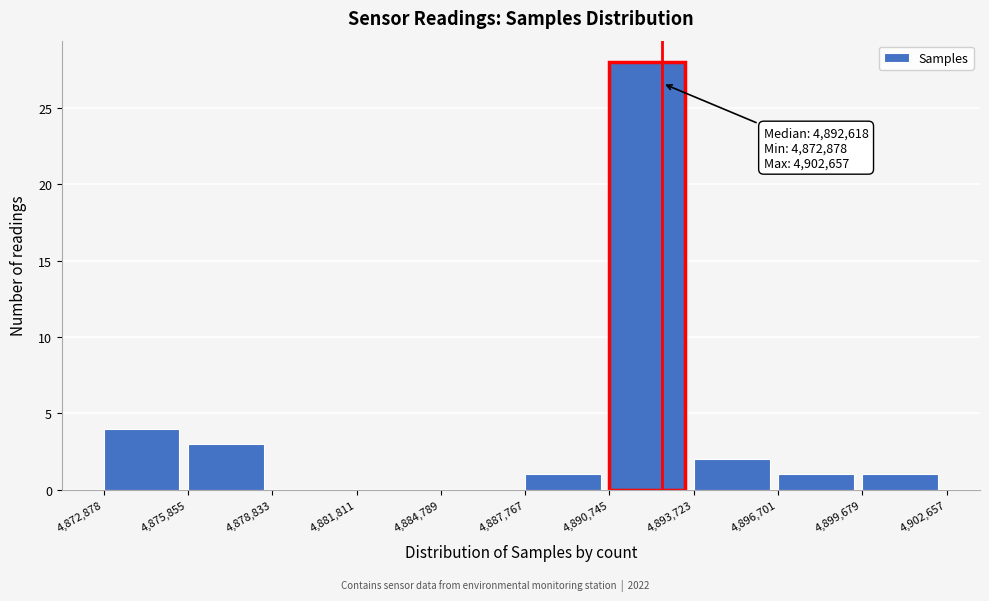

Over which range of the x-axis is the bar tallest?

4,890,745 to 4,893,723